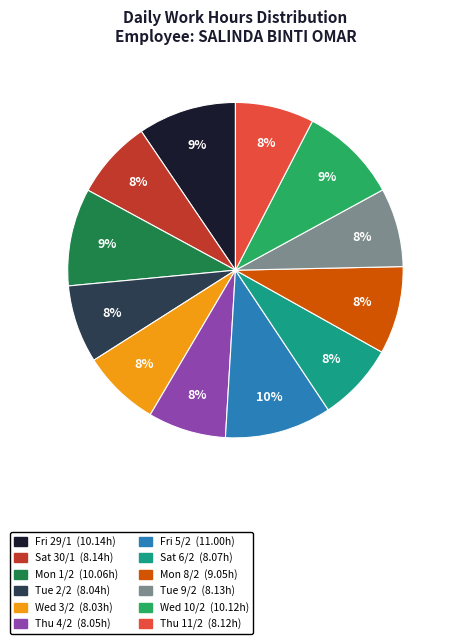

To the nearest percent, what percentage of the pie is Wed 10/2?

9%